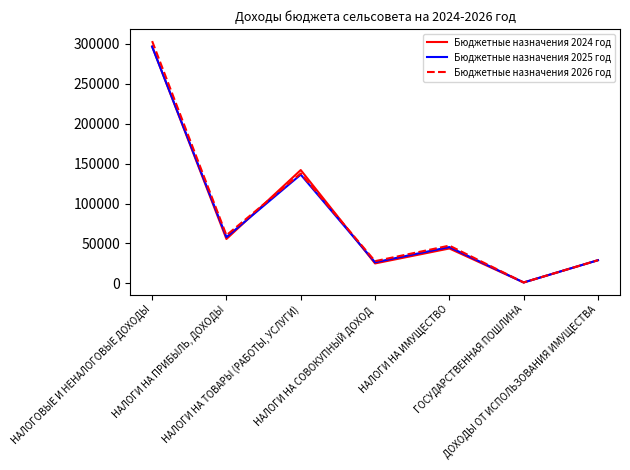

What is the difference between the maximum and minimum values in the Бюджетные назначения 2024 год series?

295264